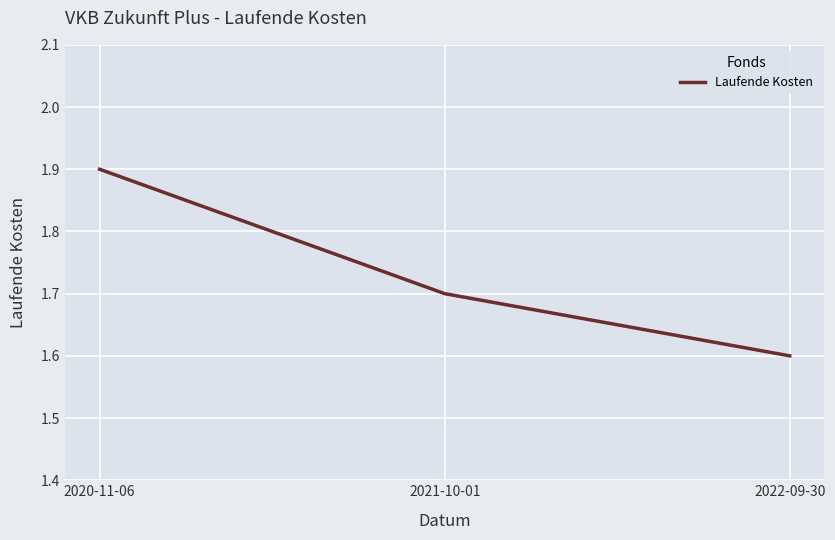

Reading left to right, what are all the values shown in this chart?

1.9	1.7	1.6